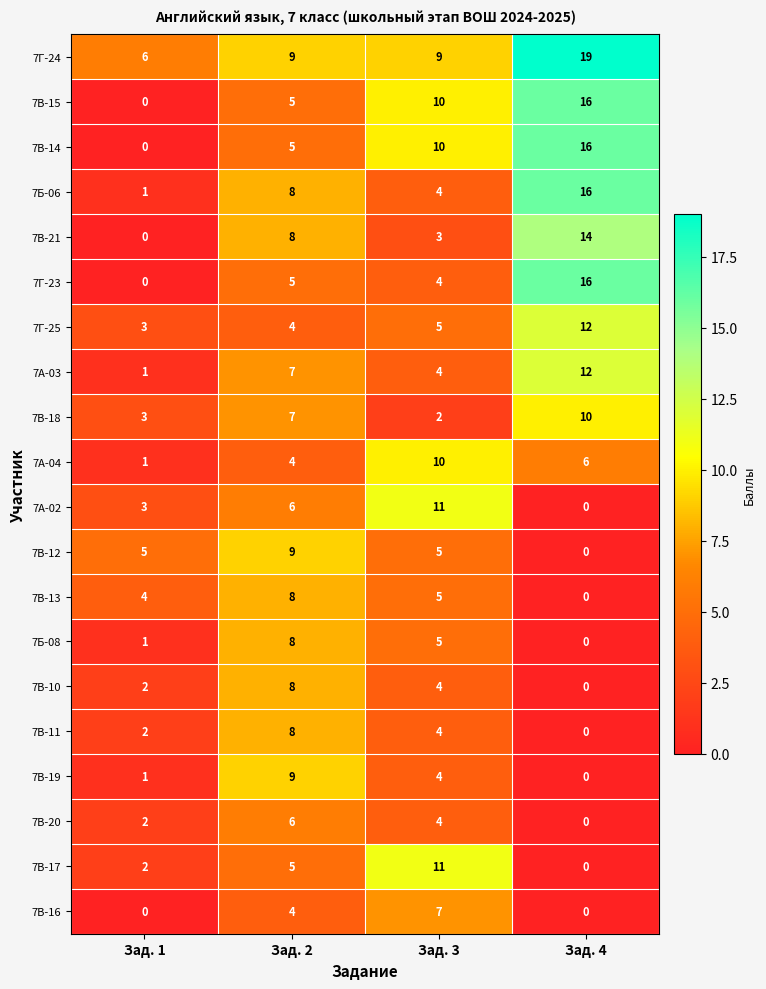

What is the sum of the 7В-15 values at Зад. 1 and Зад. 2?

5